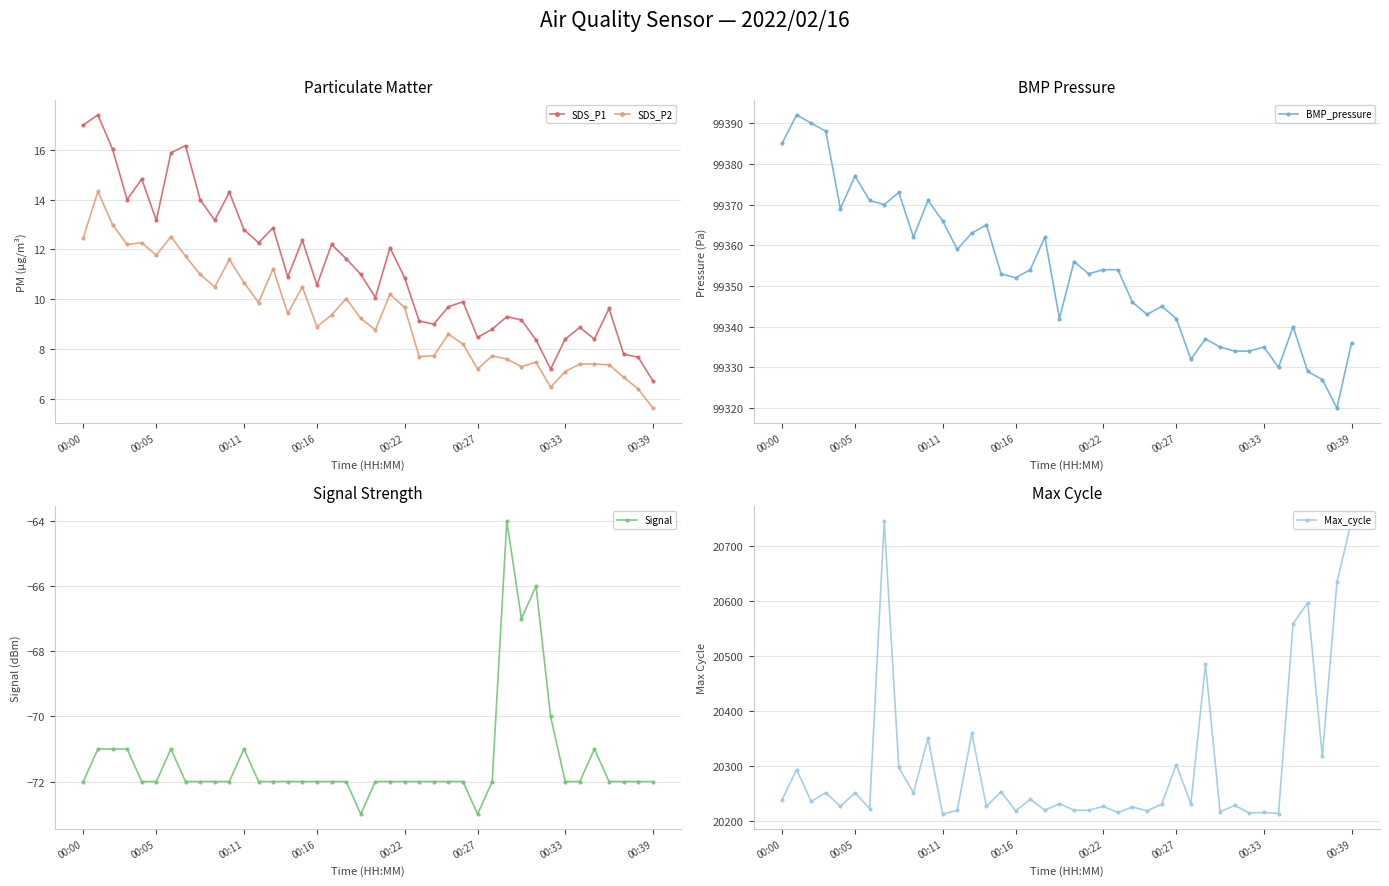

At how many categories does at least one series exceed 70568?

40